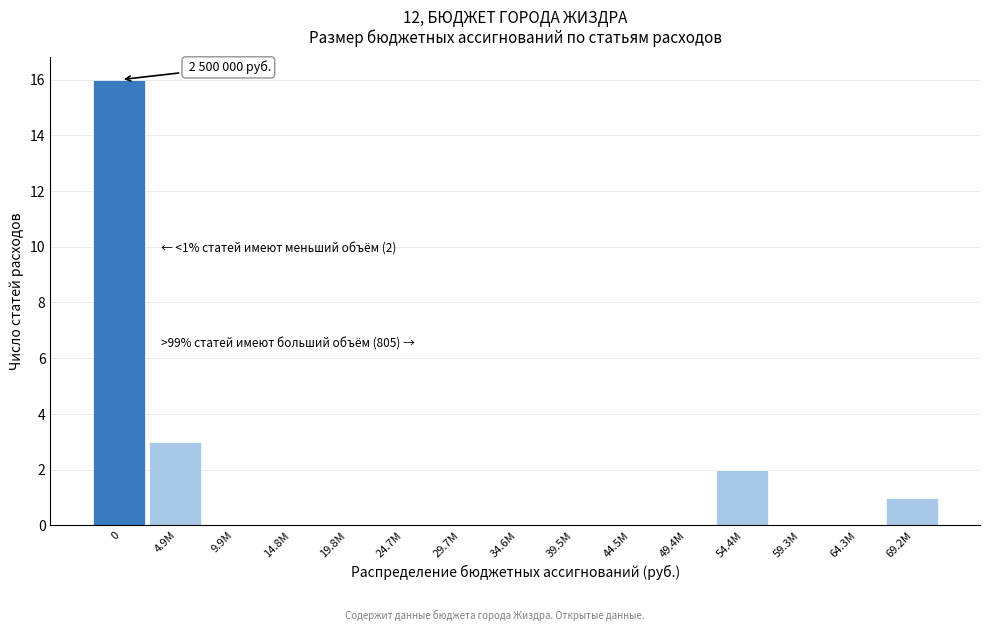

Reading left to right, what are all the values shown in this chart?

0=16	4.9М=3	9.9М=0	14.8М=0	19.8М=0	24.7М=0	29.7М=0	34.6М=0	39.5М=0	44.5М=0	49.4М=0	54.4М=2	59.3М=0	64.3М=0	69.2М=1